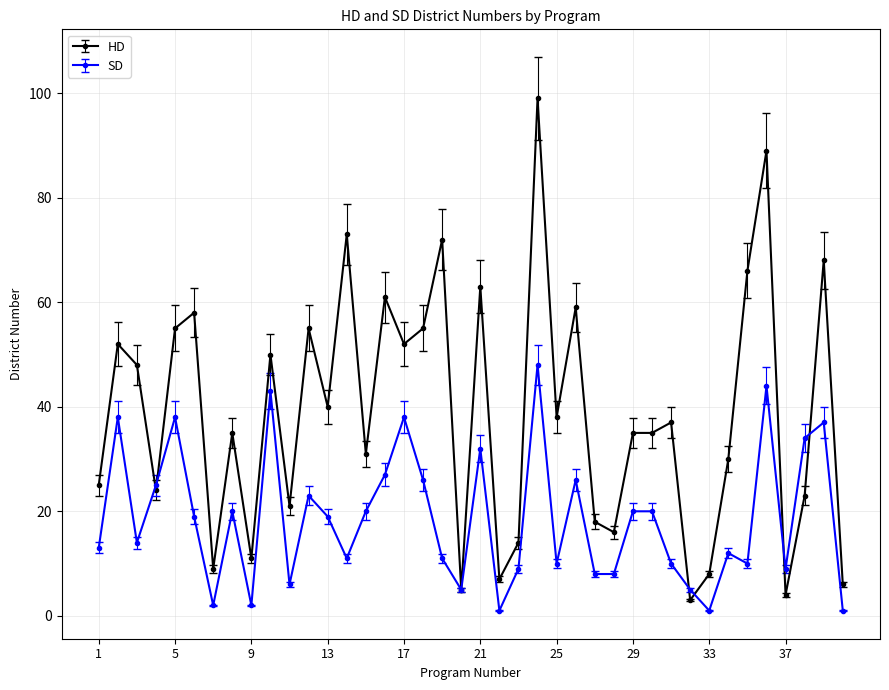

List the series in order of their overall mean, highest first.

HD, SD